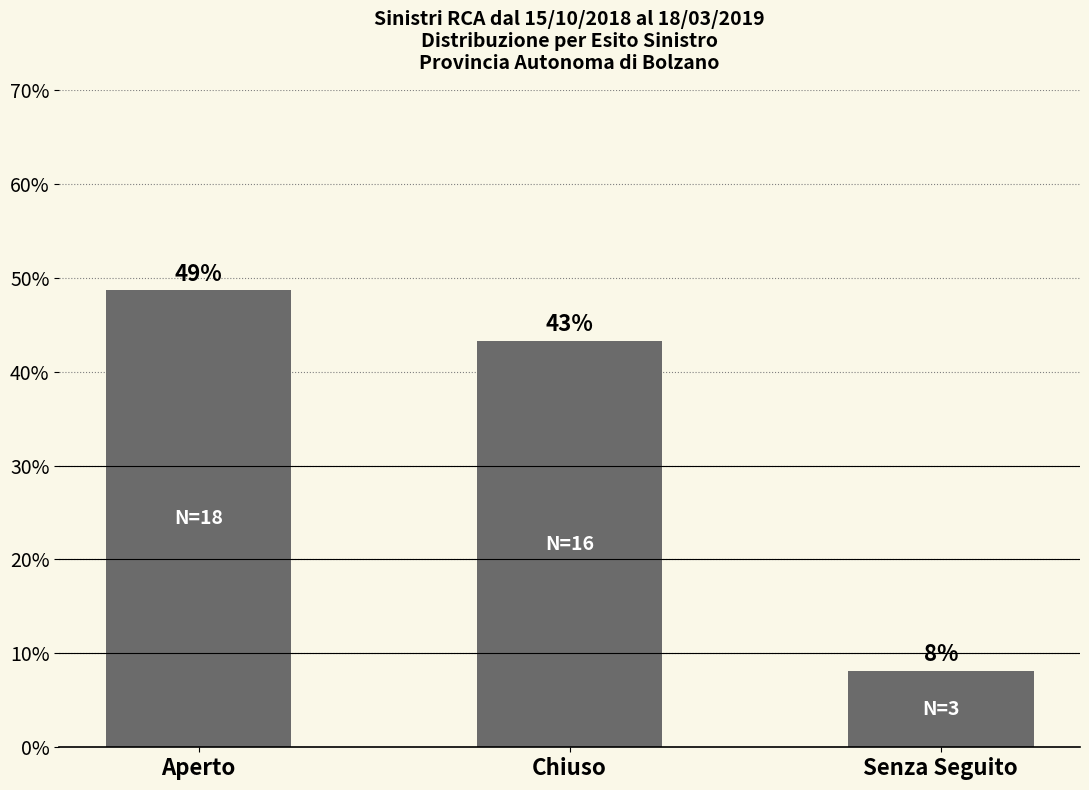

Reading left to right, what are all the values shown in this chart?

Aperto=48.6	Chiuso=43.2	Senza Seguito=8.1